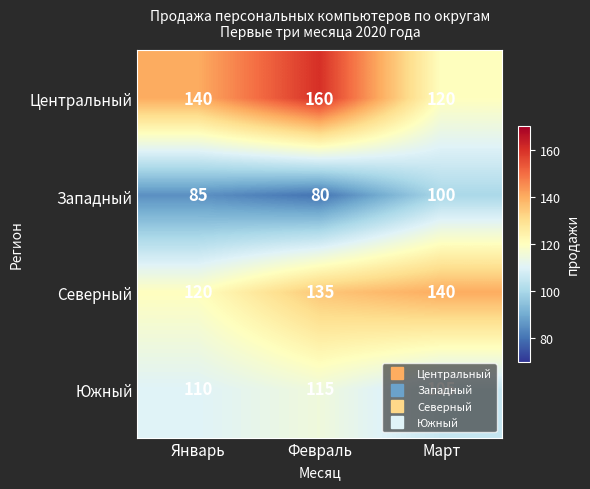

At which label does Северный reach its peak?

Март